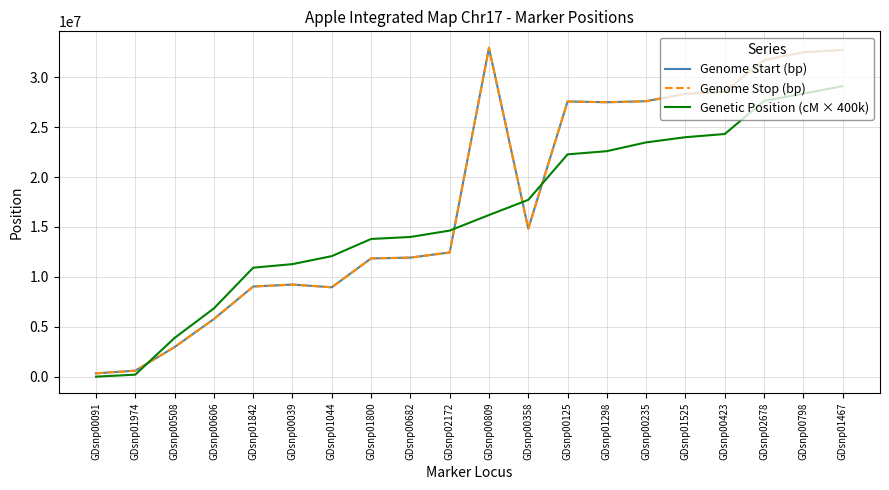

Where is Genome Stop (bp) nearest to the value 16646649?

GDsnp00358